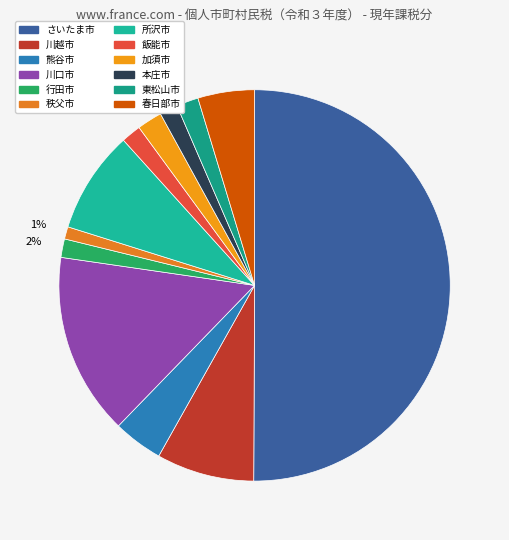

Between さいたま市 and 川越市, which is larger?

さいたま市